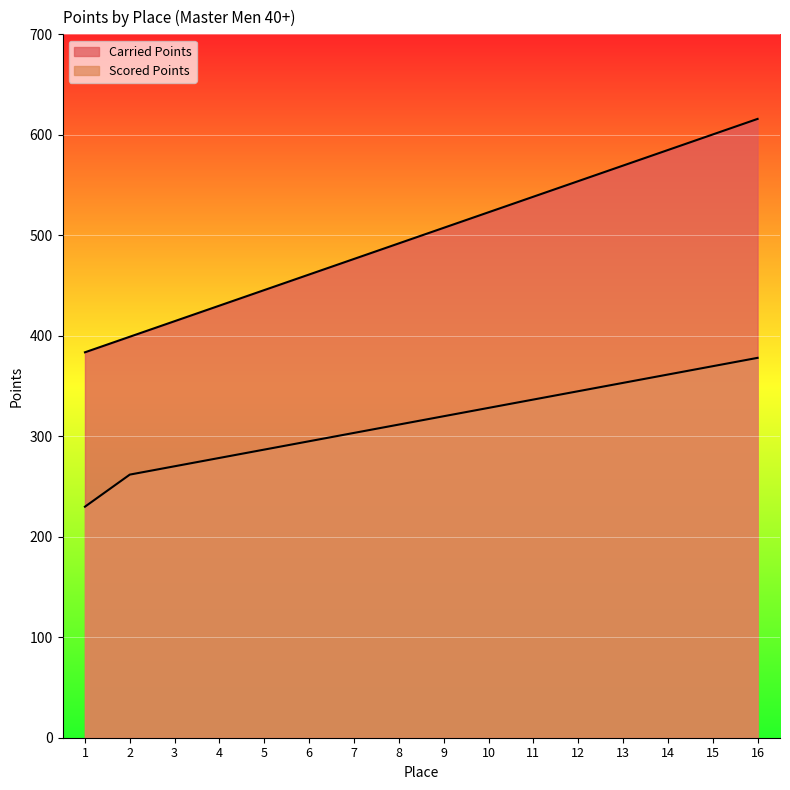

What is the difference between the highest and lowest values at 7?

173.1